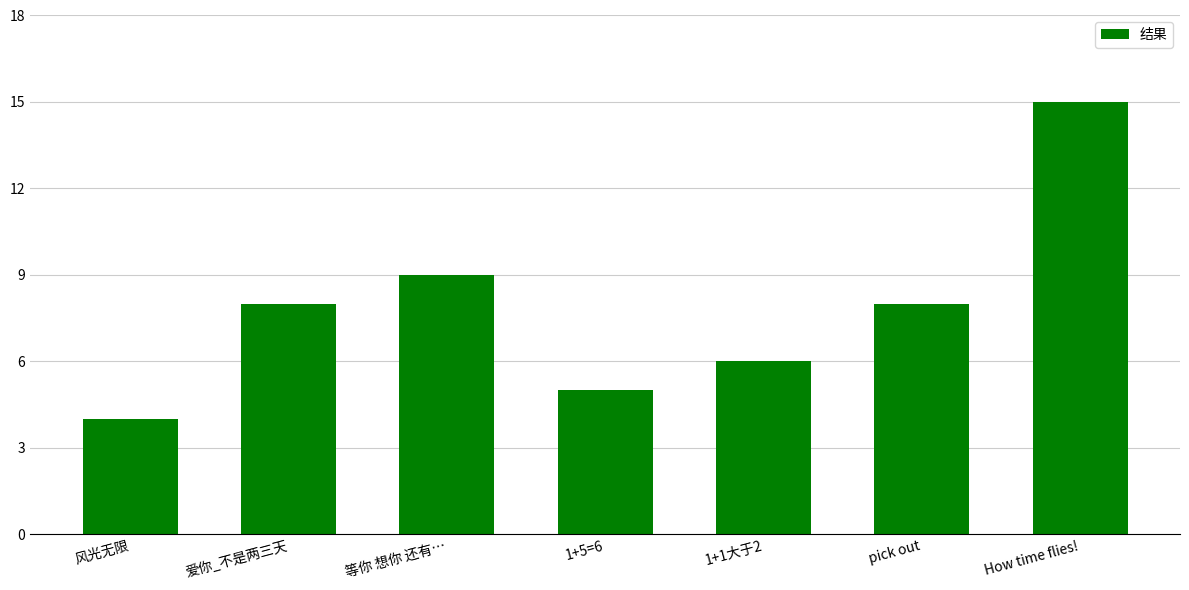

Reading right to left, what are all the values shown in this chart?

15	8	6	5	9	8	4